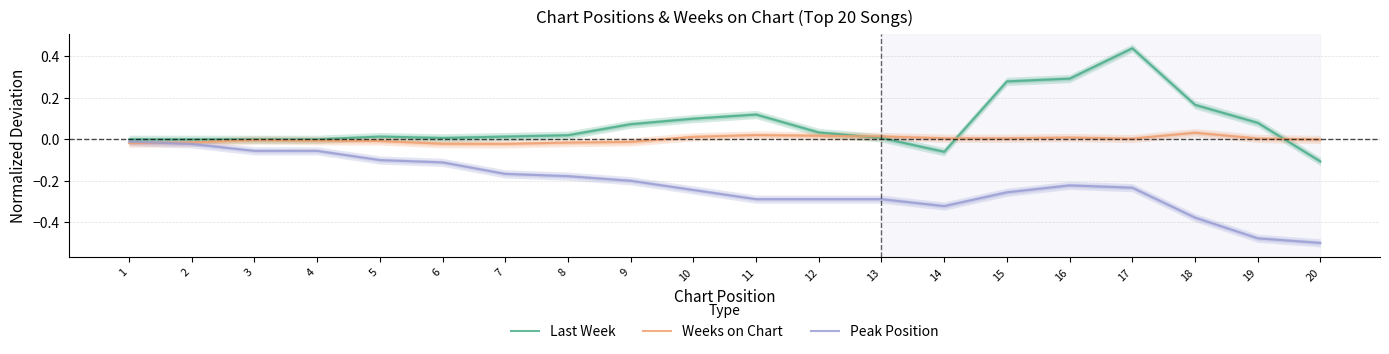

Reading left to right, what are all the values shown in this chart?

Last Week: 1=0.0	2=0.0	3=0.0	4=0.0	5=0.0	6=0.0	7=0.0	8=0.0	9=0.1	10=0.1	11=0.1	12=0.0	13=0.0	14=-0.1	15=0.3	16=0.3	17=0.4	18=0.2	19=0.1	20=-0.1
Weeks on Chart: 1=-0.0	2=-0.0	3=-0.0	4=-0.0	5=-0.0	6=-0.0	7=-0.0	8=-0.0	9=-0.0	10=0.0	11=0.0	12=0.0	13=0.0	14=0.0	15=0.0	16=0.0	17=0.0	18=0.0	19=0.0	20=-0.0
Peak Position: 1=-0.0	2=-0.0	3=-0.1	4=-0.1	5=-0.1	6=-0.1	7=-0.2	8=-0.2	9=-0.2	10=-0.2	11=-0.3	12=-0.3	13=-0.3	14=-0.3	15=-0.3	16=-0.2	17=-0.2	18=-0.4	19=-0.5	20=-0.5